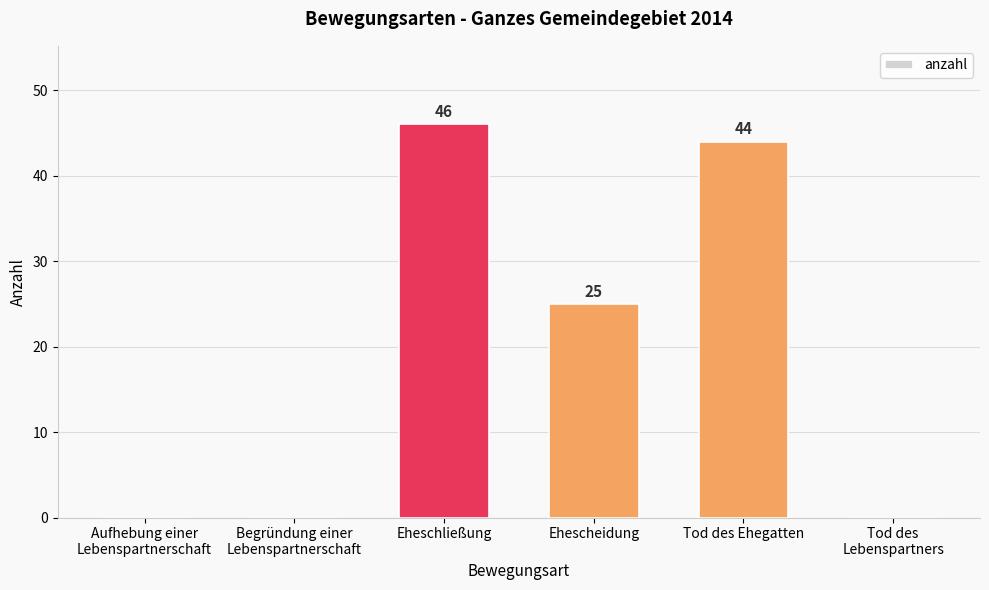

Where is the data nearest to the value 23?

Ehescheidung